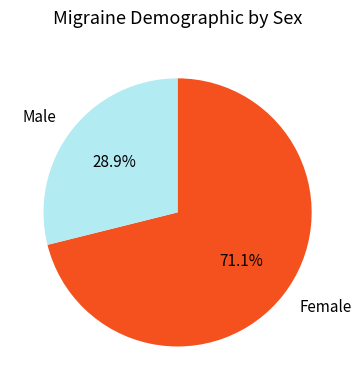

Do Male and Female together represent more than half of the pie?

Yes